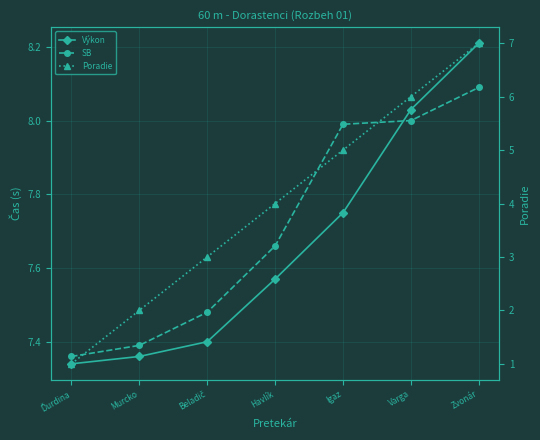

Which has a higher value, Ďurdina or Havlík?

Havlík